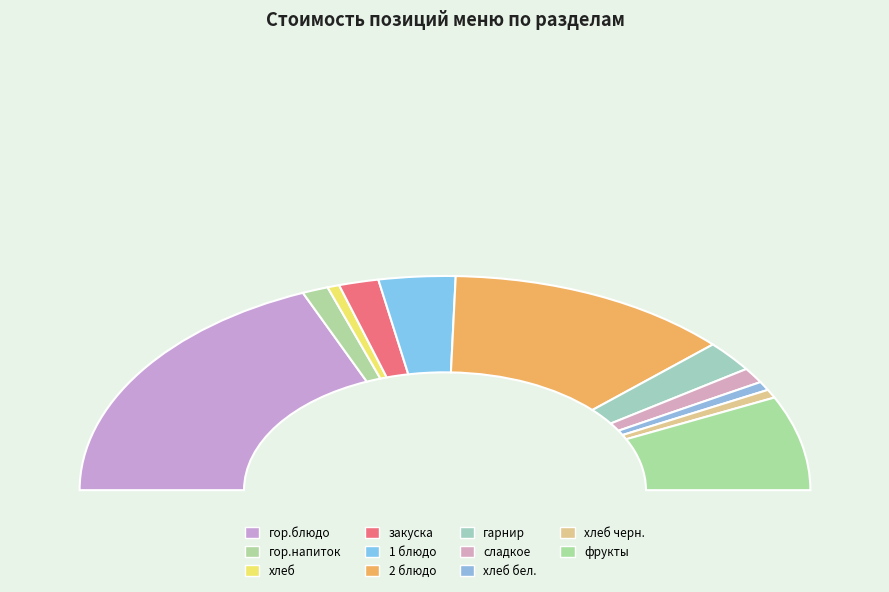

What percentage is the сладкое slice, to the nearest percent?

2%